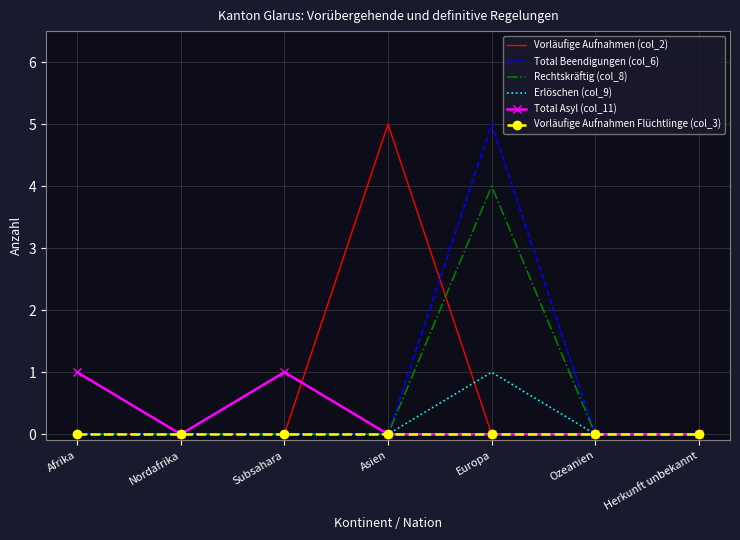

Reading left to right, transcribe all the data shown in this chart.

Vorläufige Aufnahmen (col_2): 0	0	0	5	0	0	0
Total Beendigungen (col_6): 0	0	0	0	5	0	0
Rechtskräftig (col_8): 0	0	0	0	4	0	0
Erlöschen (col_9): 0	0	0	0	1	0	0
Total Asyl (col_11): 1	0	1	0	0	0	0
Vorläufige Aufnahmen Flüchtlinge (col_3): 0	0	0	0	0	0	0